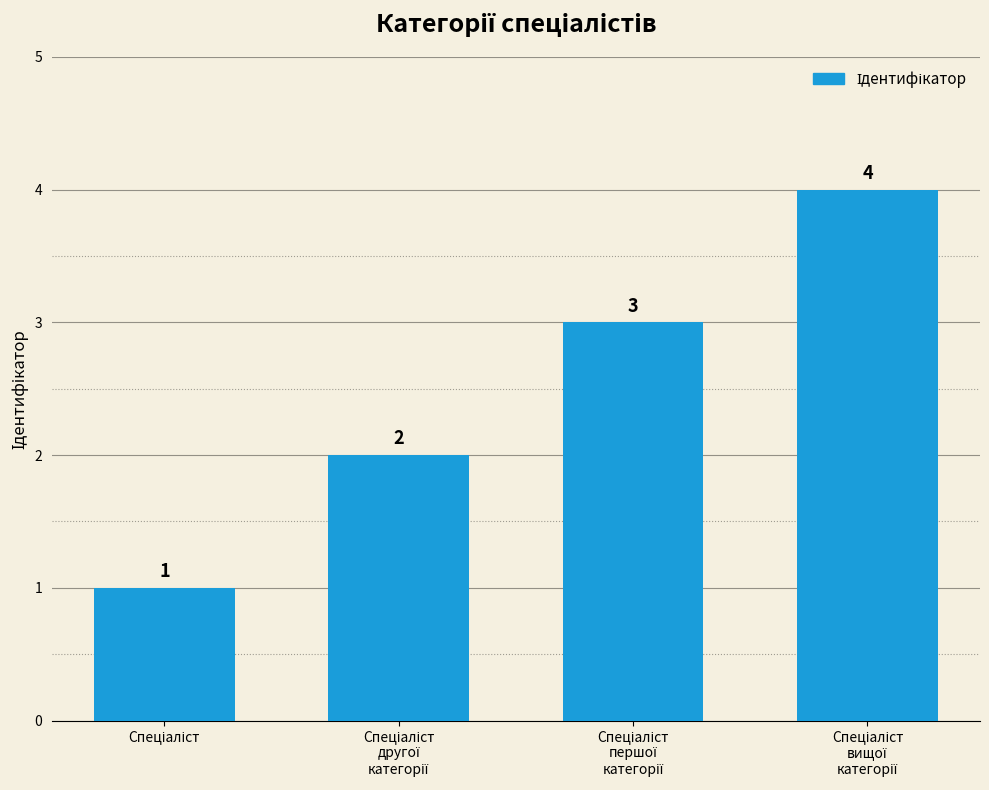

Count the values in the range 2 to 4.

3